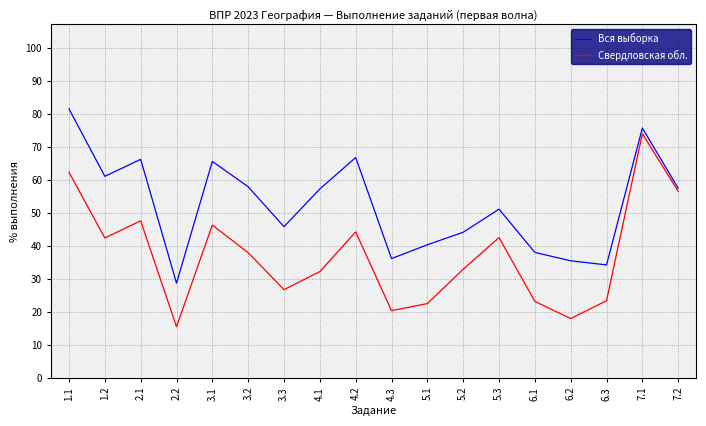

How many lines are shown in the chart?

2